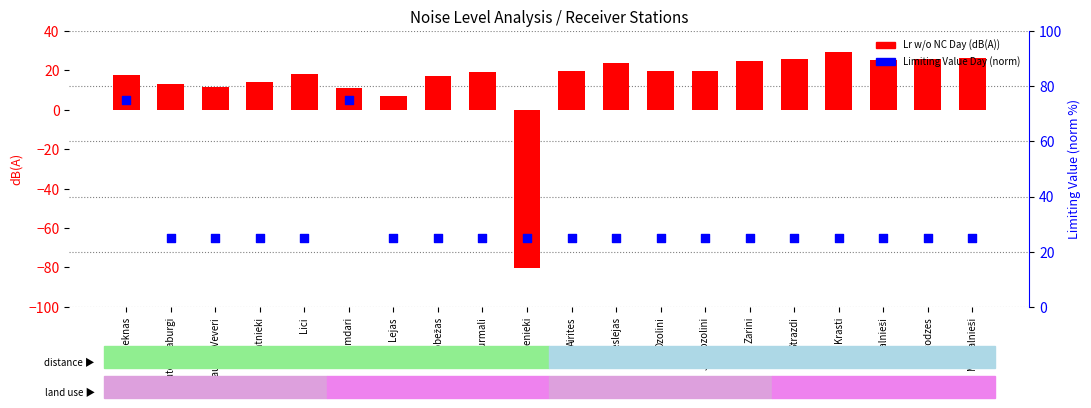

Which series has the largest total across all categories?

Limiting Value Day (norm)